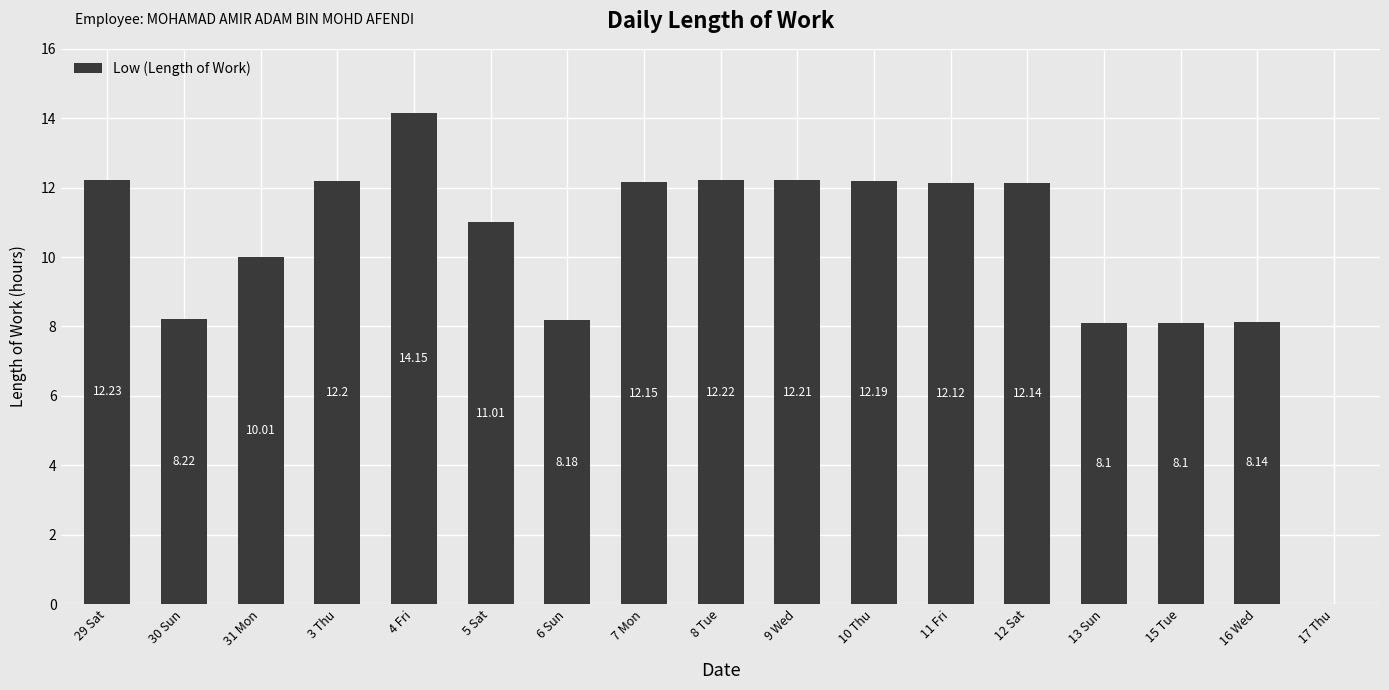

Reading right to left, extract all data points from this chart.

17 Thu=0.0	16 Wed=8.1	15 Tue=8.1	13 Sun=8.1	12 Sat=12.1	11 Fri=12.1	10 Thu=12.2	9 Wed=12.2	8 Tue=12.2	7 Mon=12.2	6 Sun=8.2	5 Sat=11.0	4 Fri=14.2	3 Thu=12.2	31 Mon=10.0	30 Sun=8.2	29 Sat=12.2